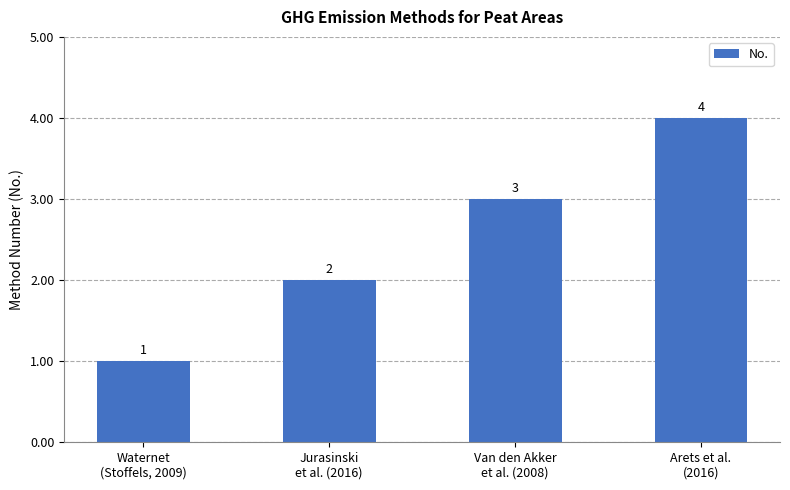

Are the bars horizontal?

No